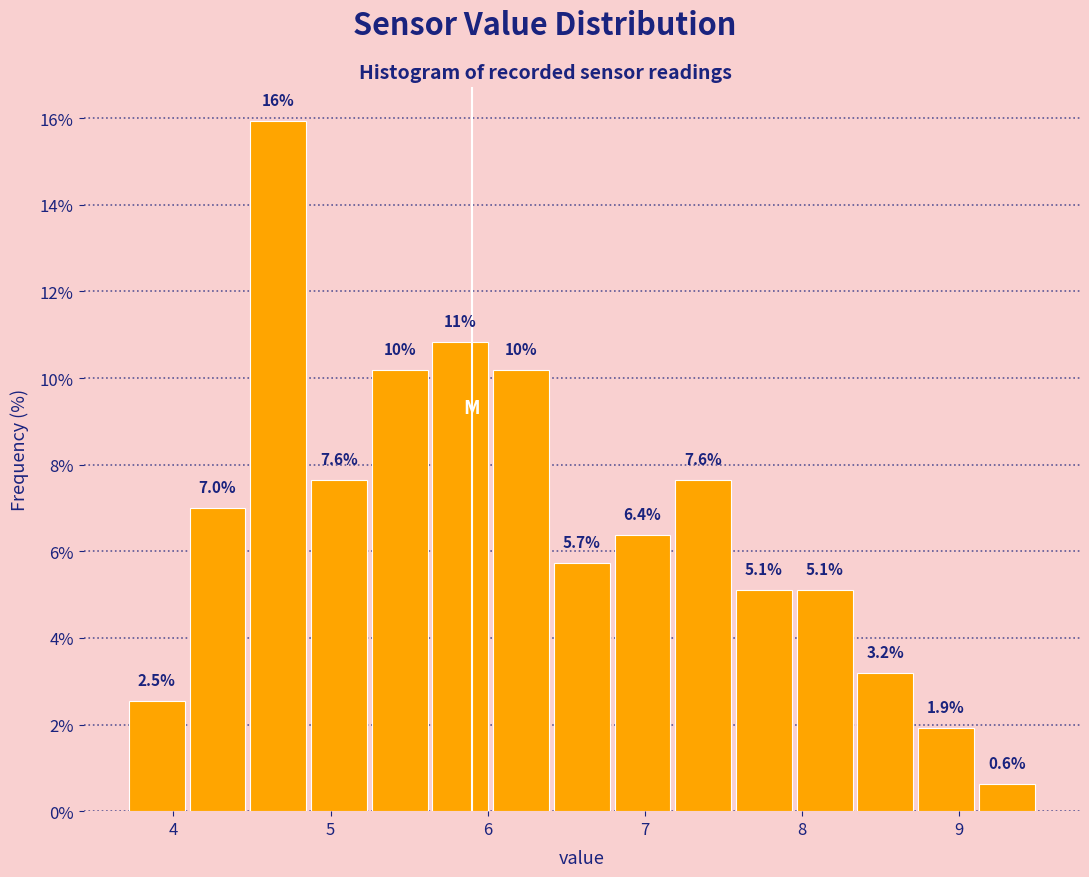

Around what value on the x-axis is the tallest bar? Give the approximate position of its centre, as read against the axis.

4.7